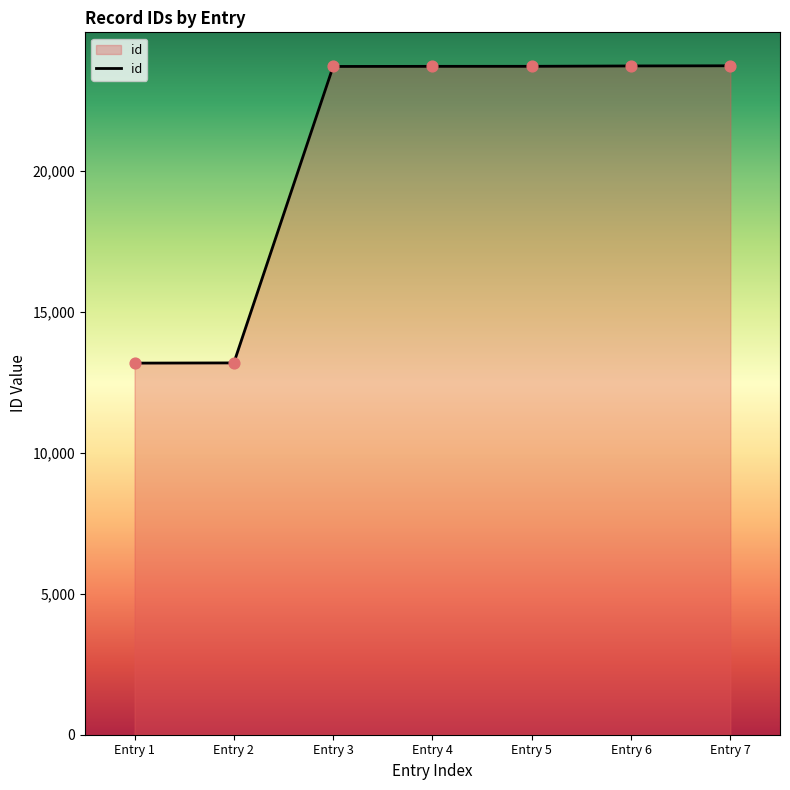

What is the change in value from Entry 3 to Entry 4?

+4